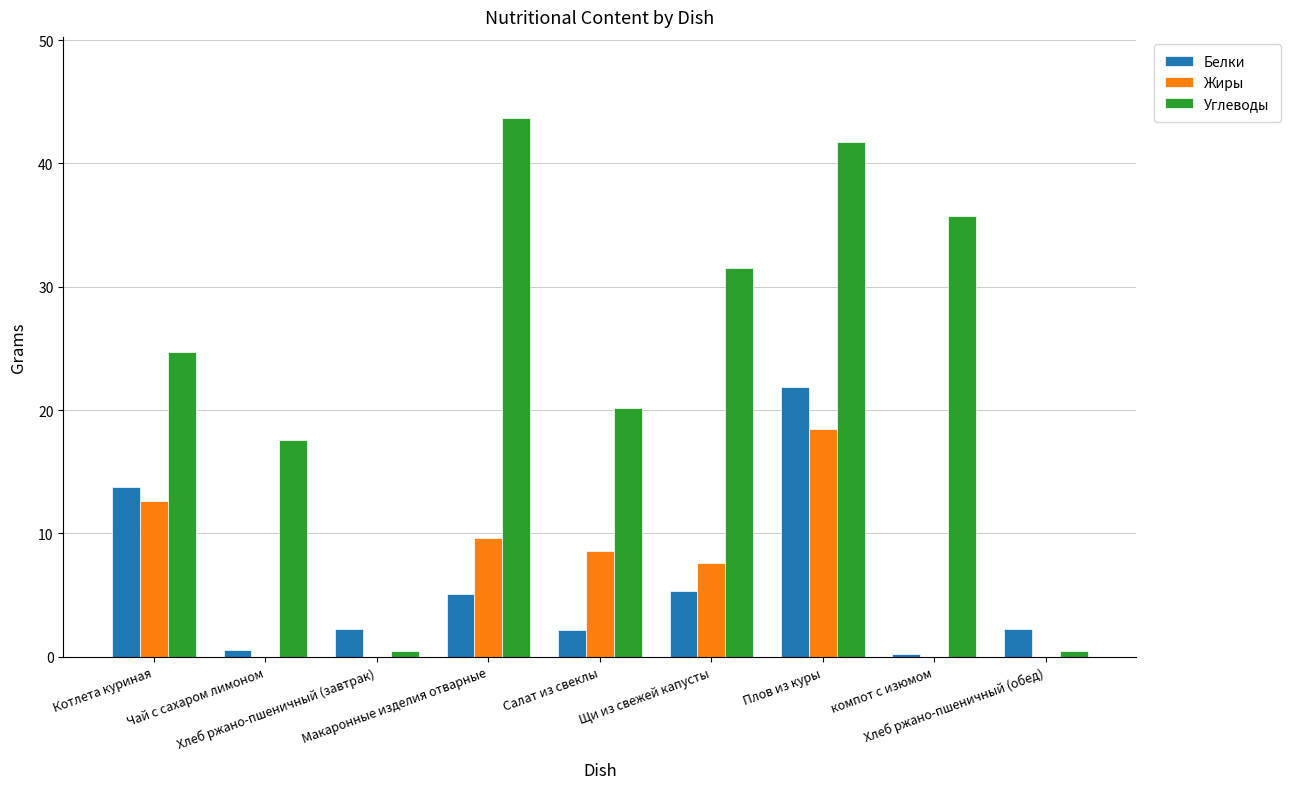

What is the sum of all Жиры values?

57.0